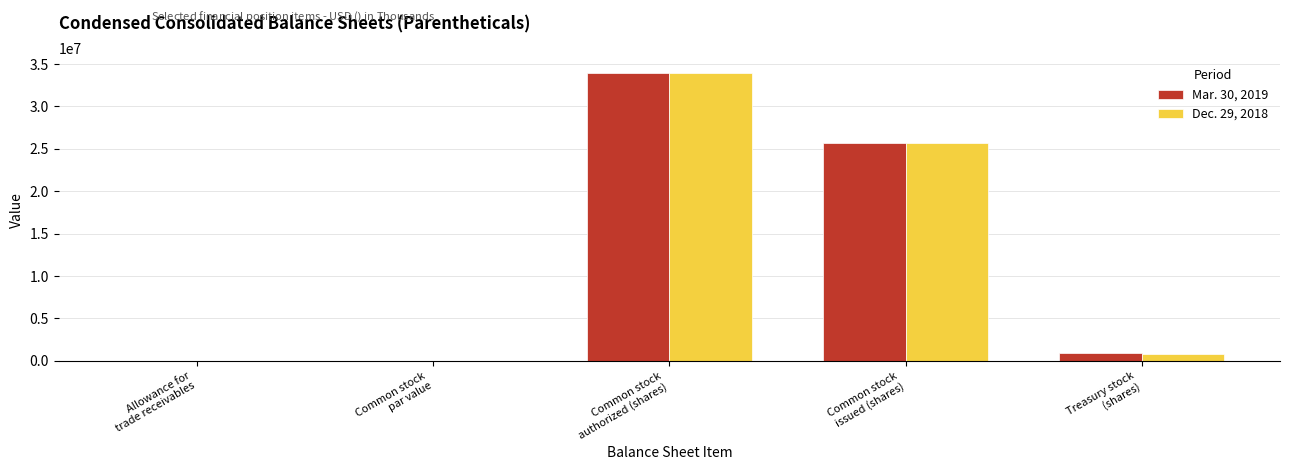

What is the sum of all Dec. 29, 2018 values?

60546042.0